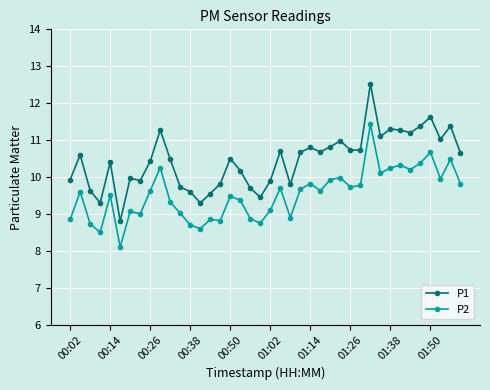

What is the highest value of the P2 series?

11.4